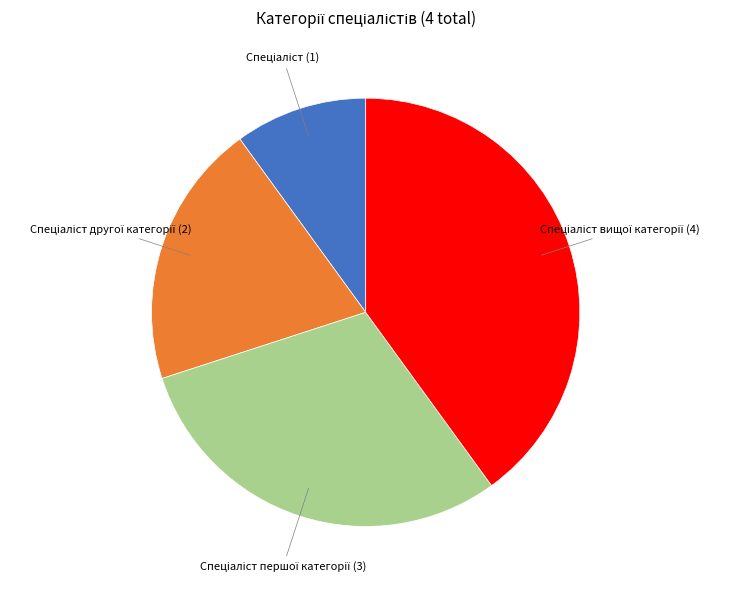

Is there a majority slice in this chart?

No